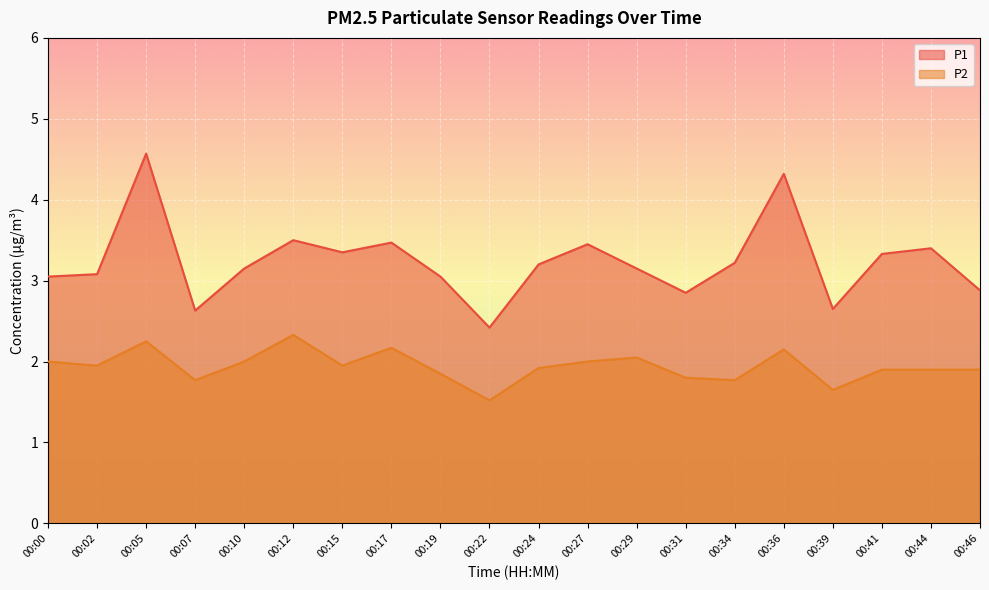

True or false: P2 and P1 cross at least once.

False